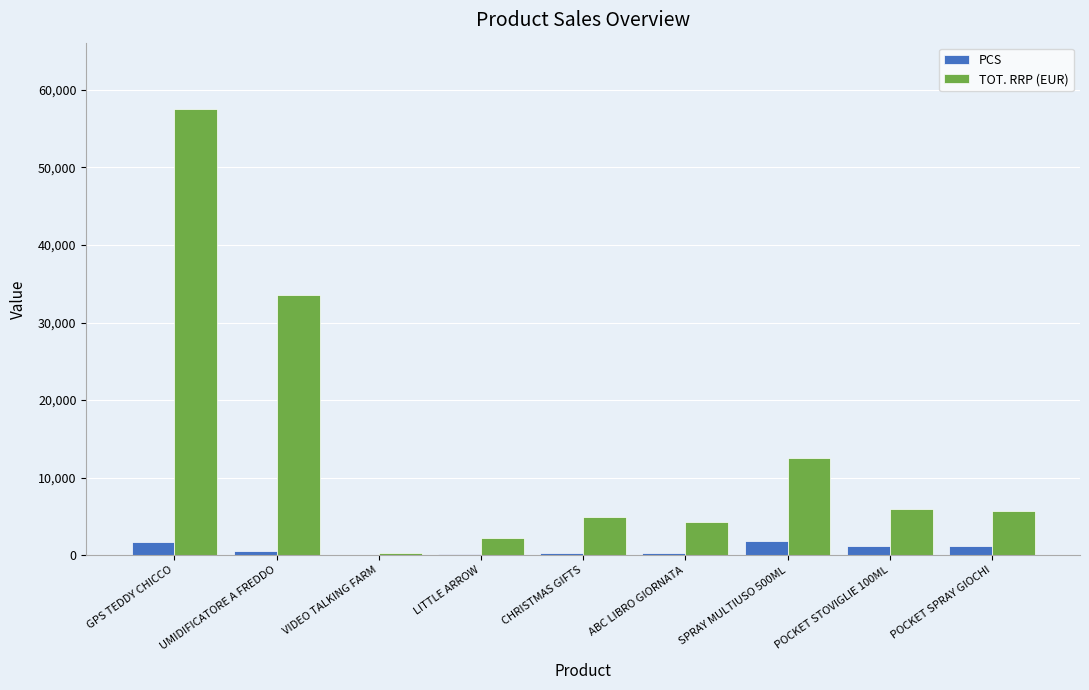

Which category has the highest value in the TOT. RRP (EUR) series?

GPS TEDDY CHICCO